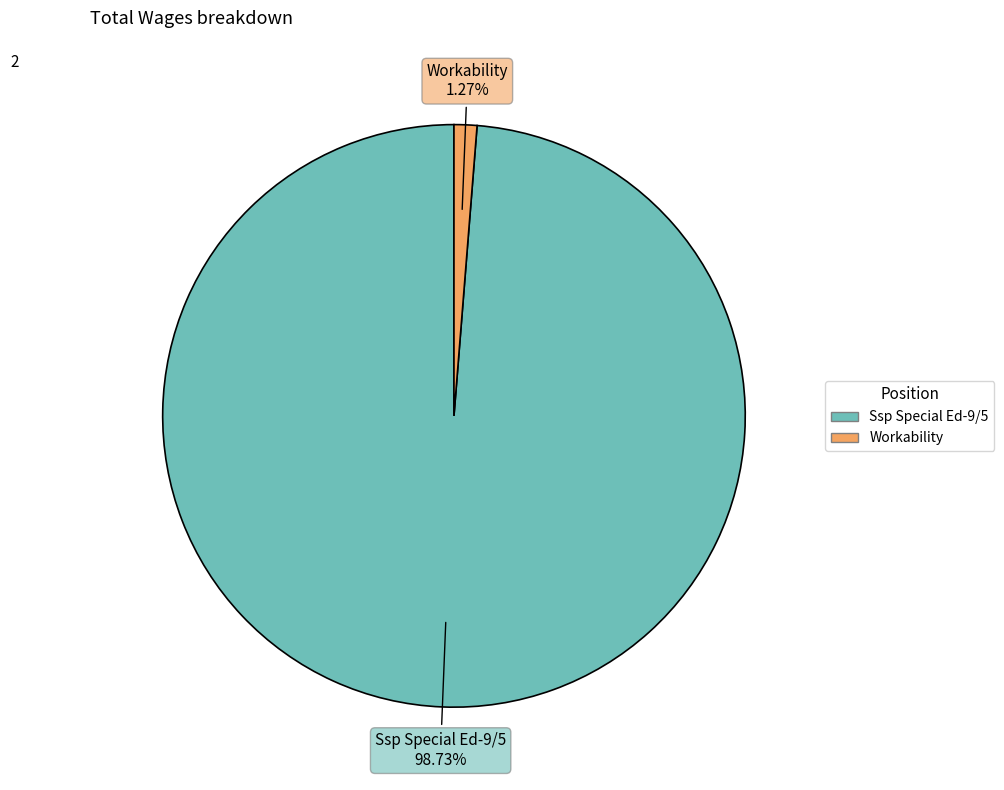

To the nearest percent, what percentage of the pie is Ssp Special Ed-9/5?

99%